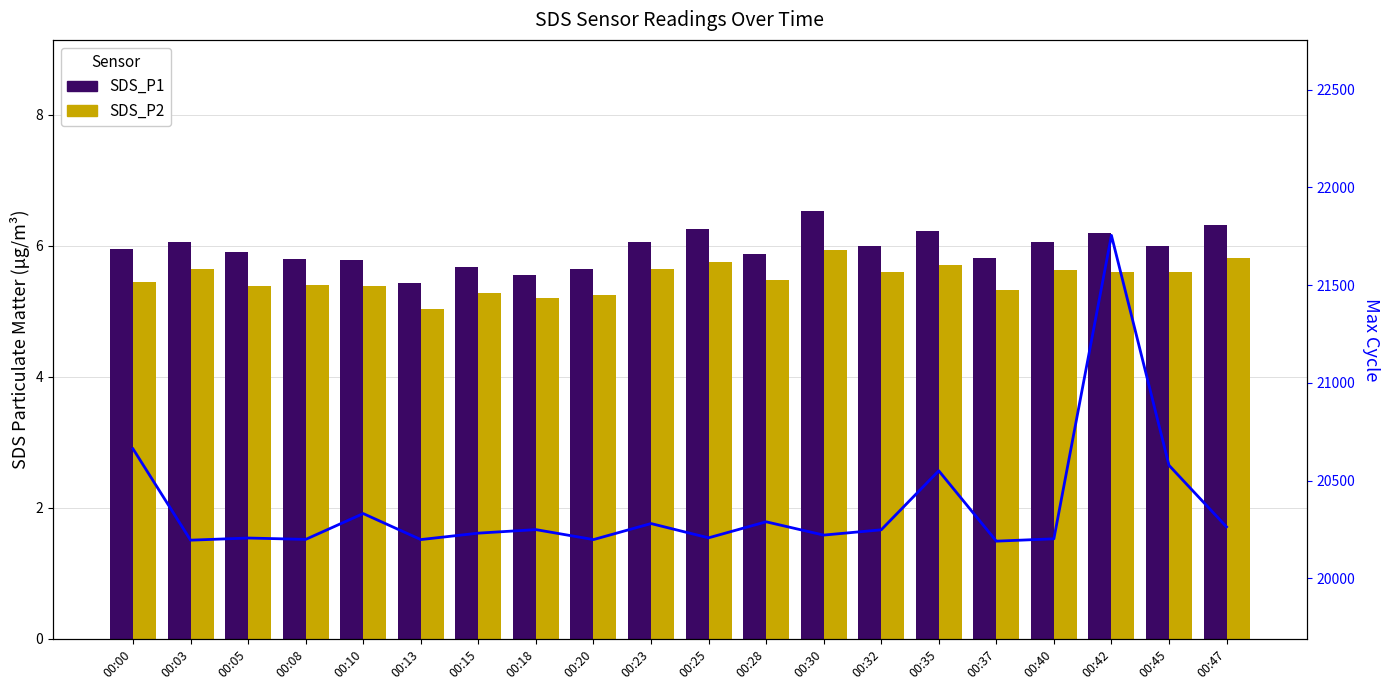

Which series has the largest range (max minus min)?

Max_cycle